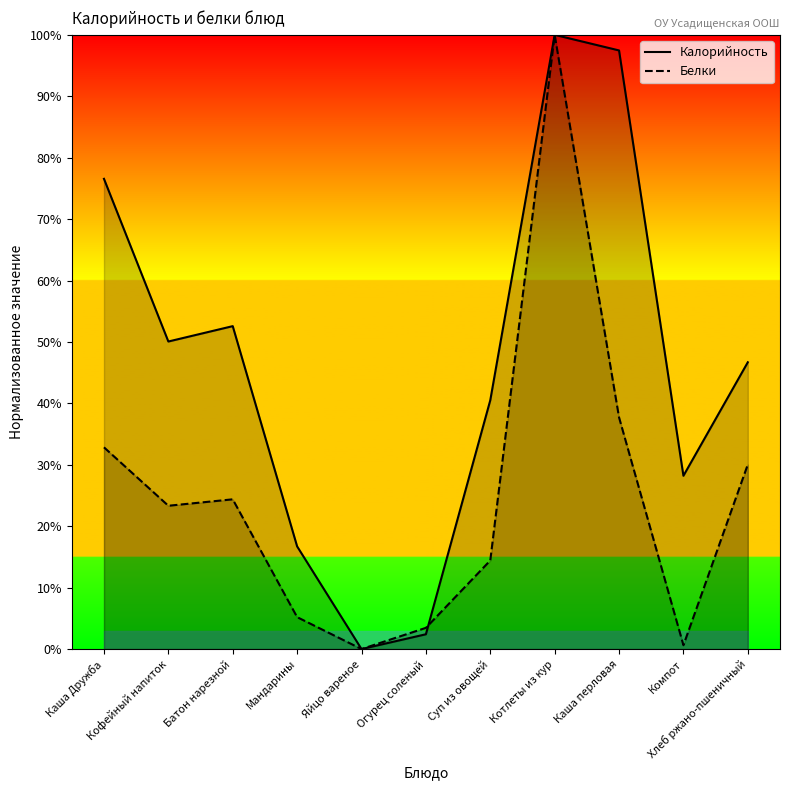

How many categories are shown in the chart?

11